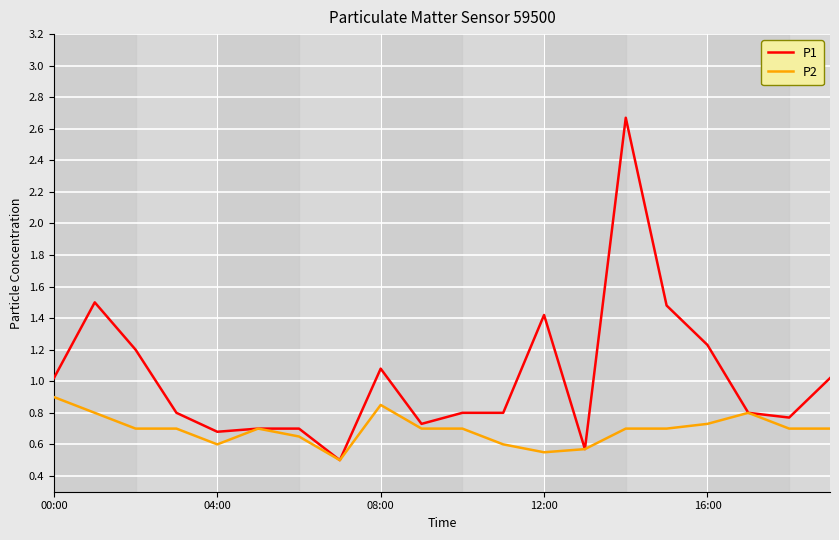

Which series has the widest spread of values?

P1